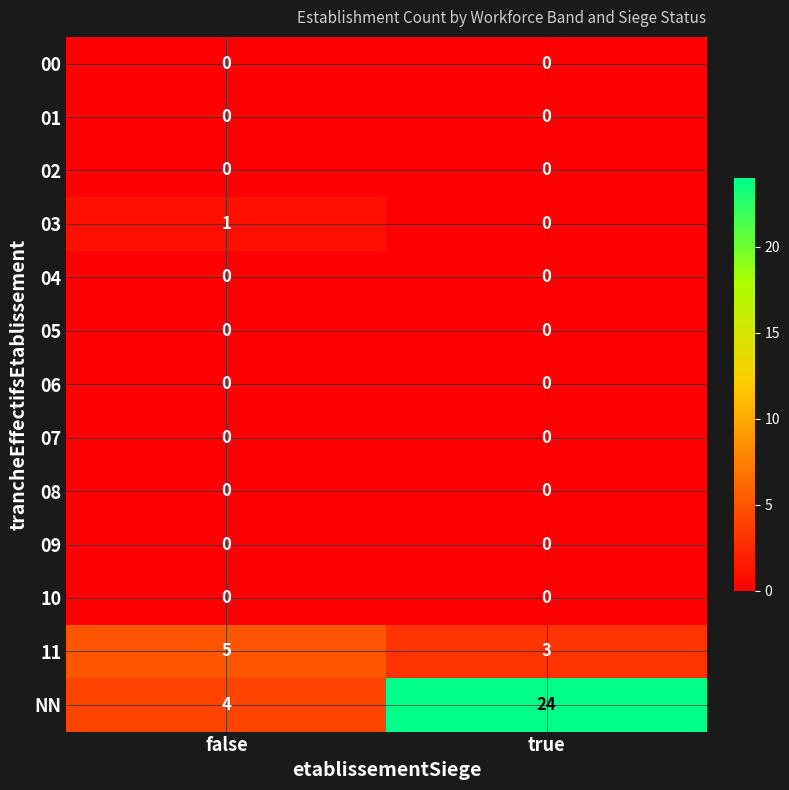

What is the spread (max minus min) of values at true?

24